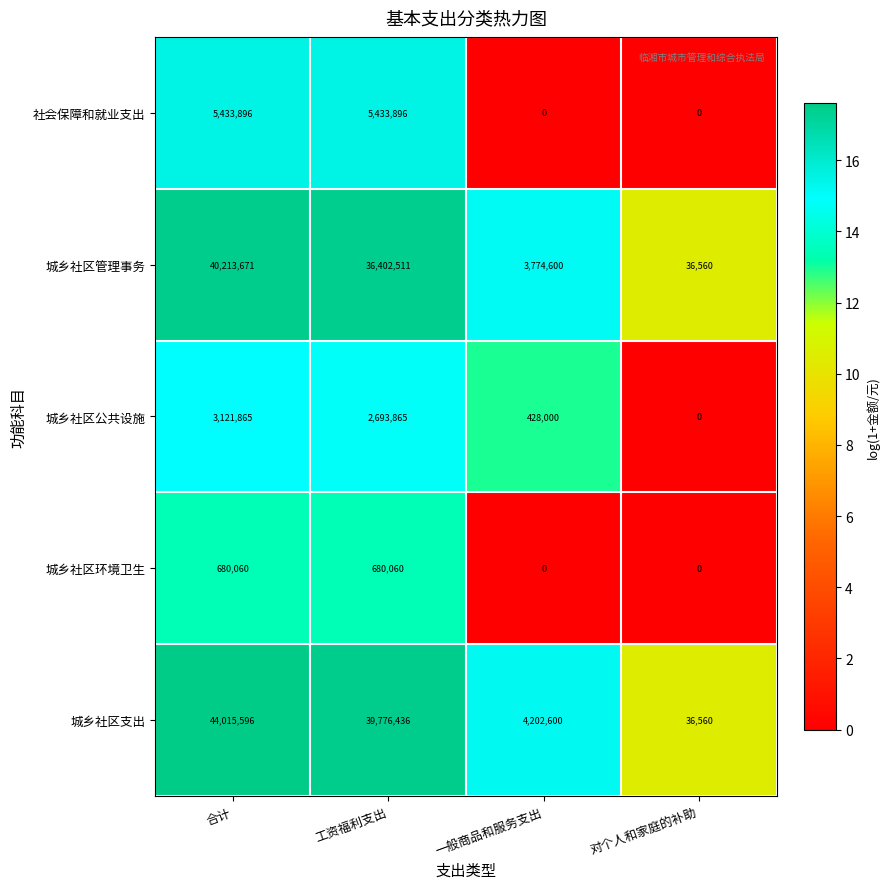

Which series has the largest range (max minus min)?

城乡社区支出